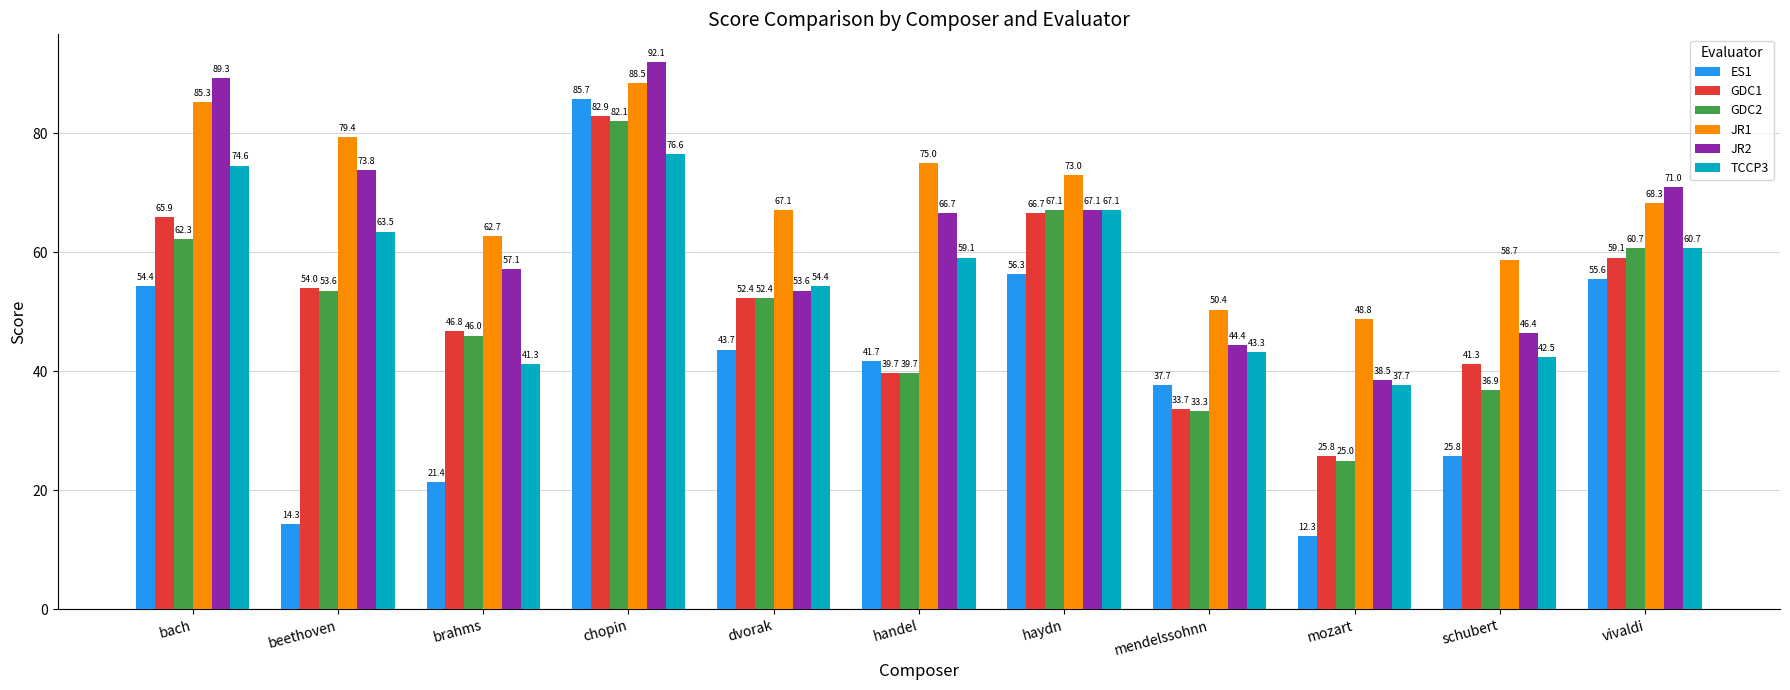

Does the chart contain any negative values?

No